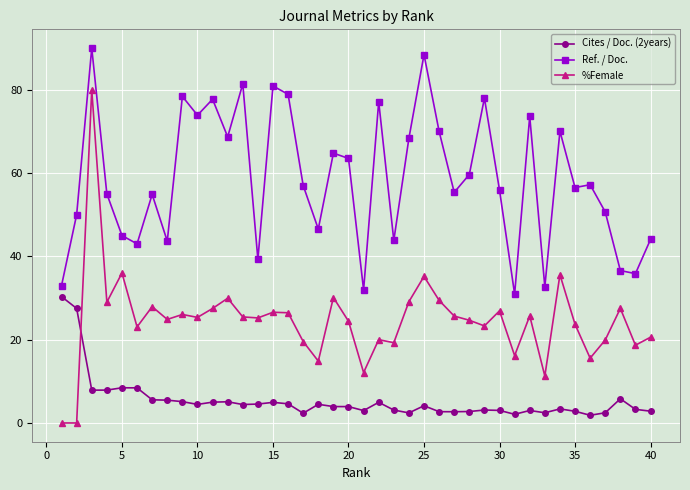

How many series are shown in this chart?

3